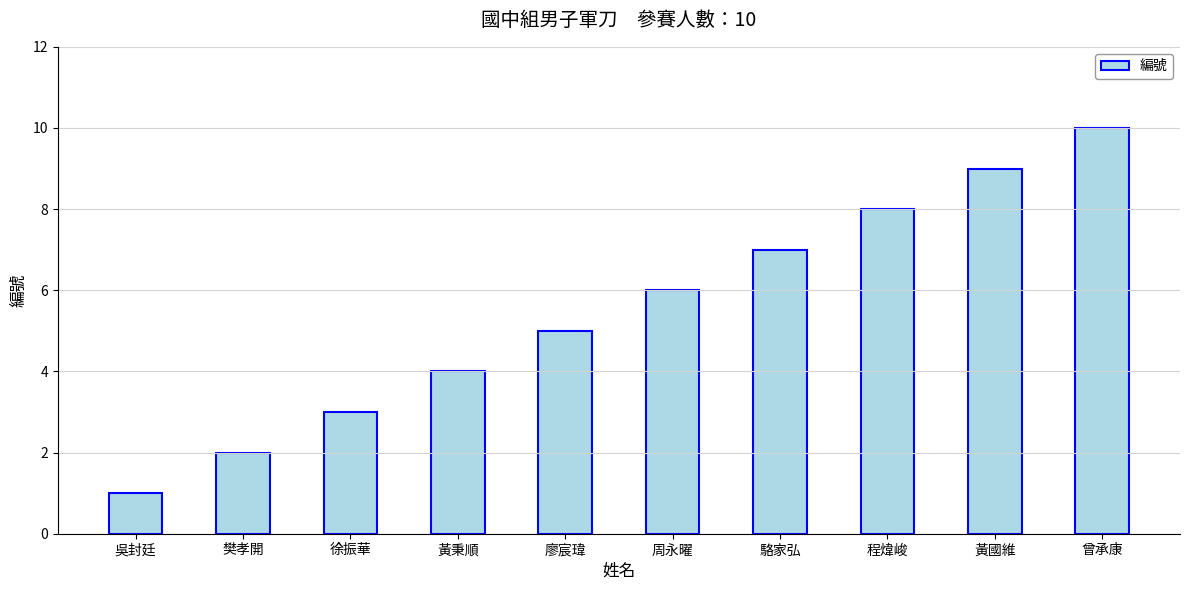

Which category has the lowest value across all series?

吳封廷